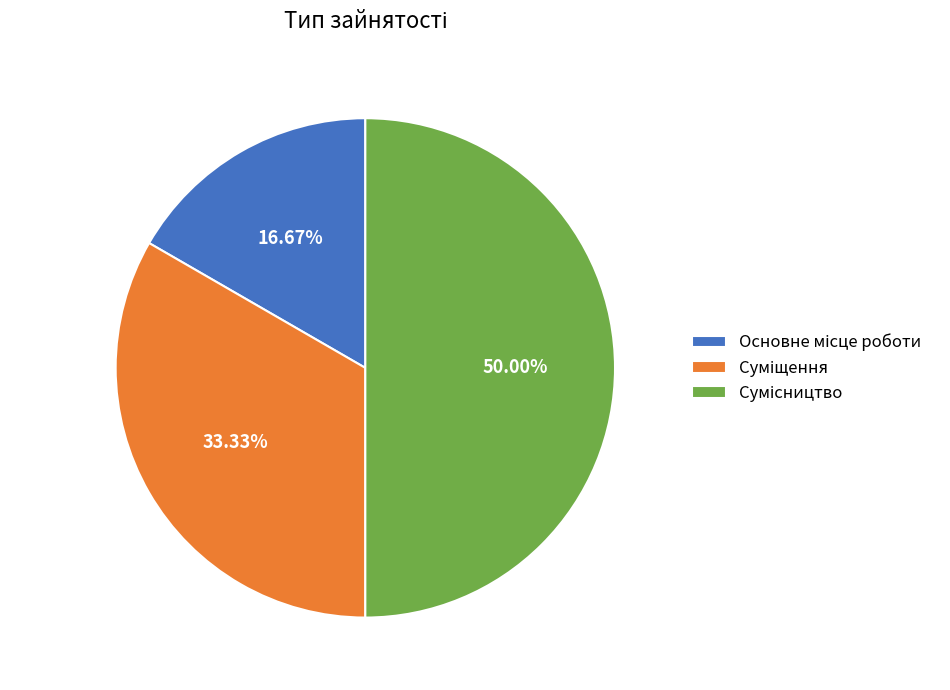

True or false: Основне місце роботи accounts for 10% of the total.

False